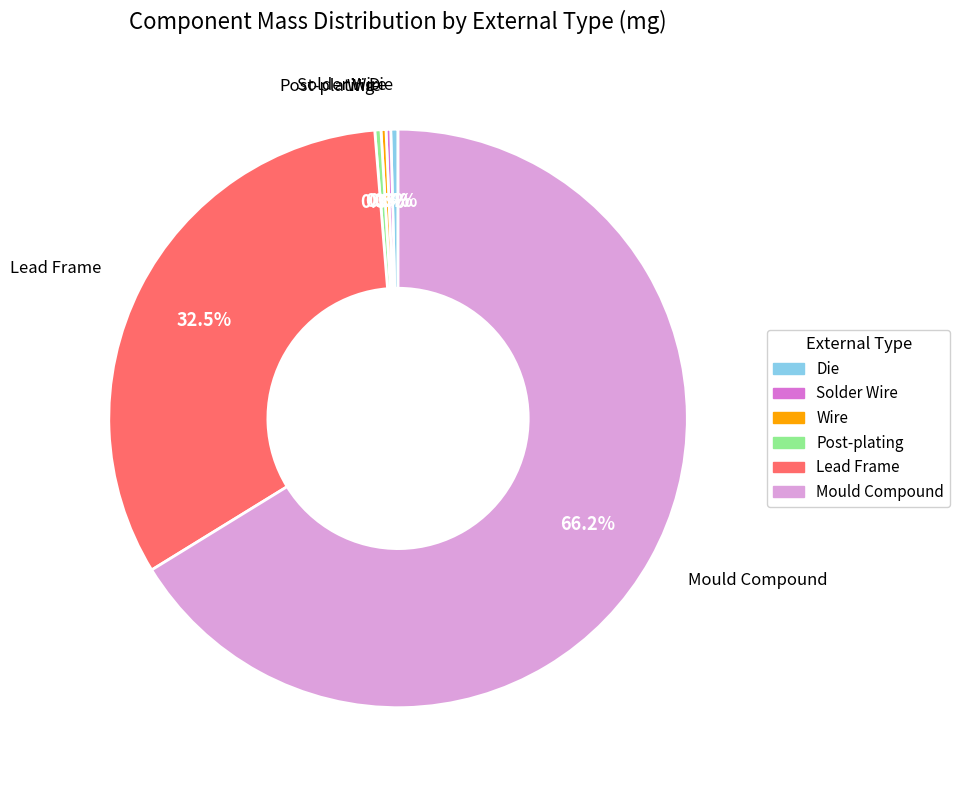

What portion of the pie excludes Lead Frame?

67.5%